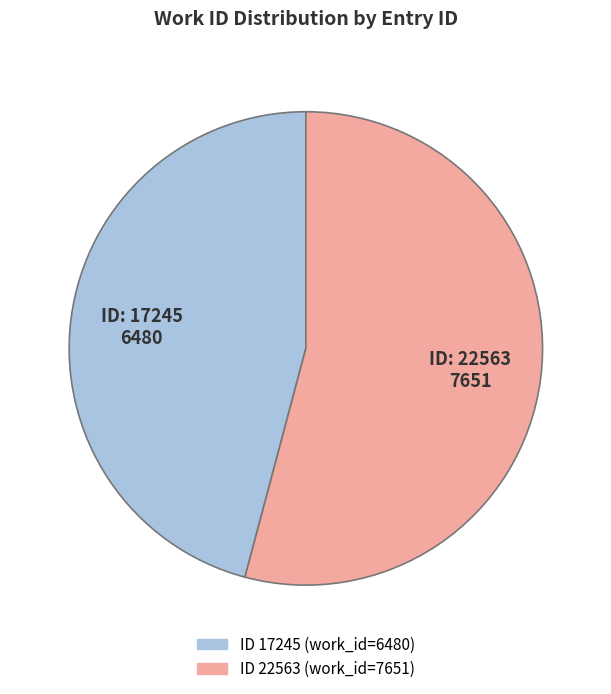

Does any single category account for the majority?

Yes